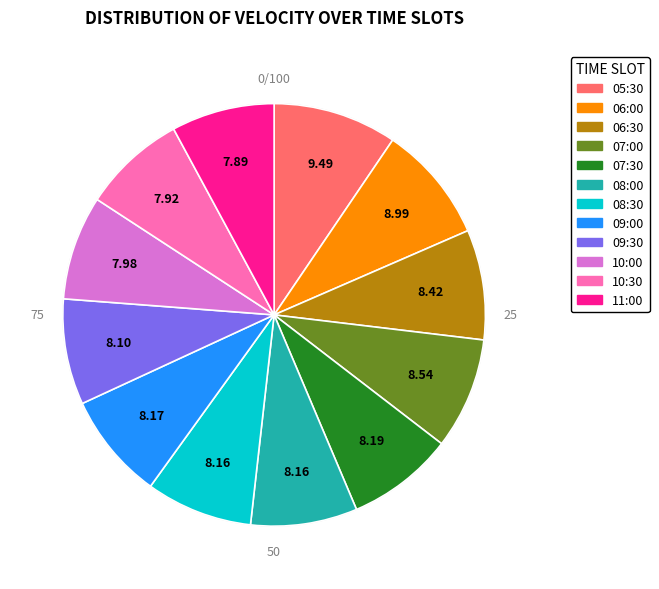

Do 11:00 and 09:00 together represent more than half of the pie?

No